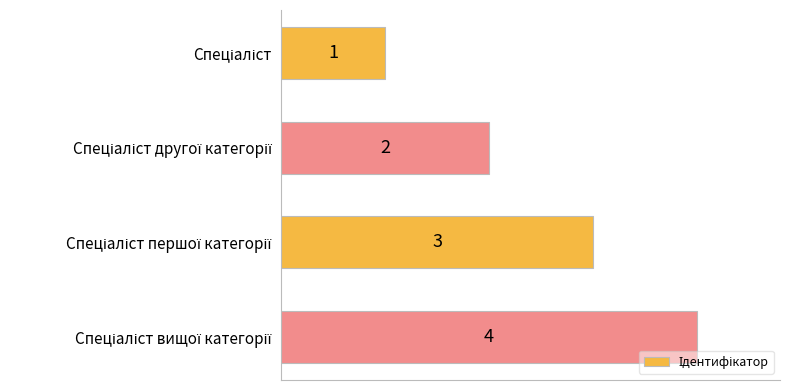

How many data points are less than 3?

2